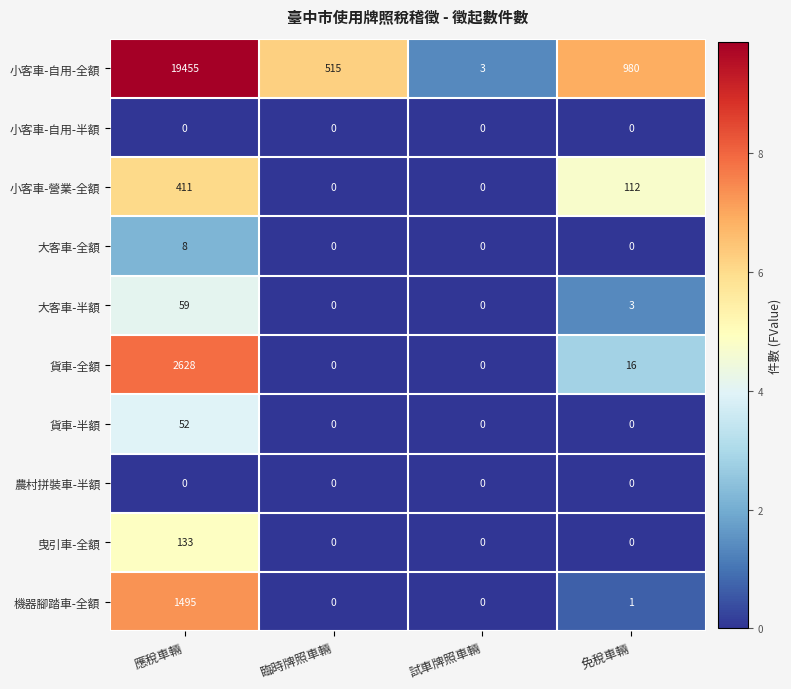

What is the difference between the second highest and second lowest values in the 貨車-全額 series?

16